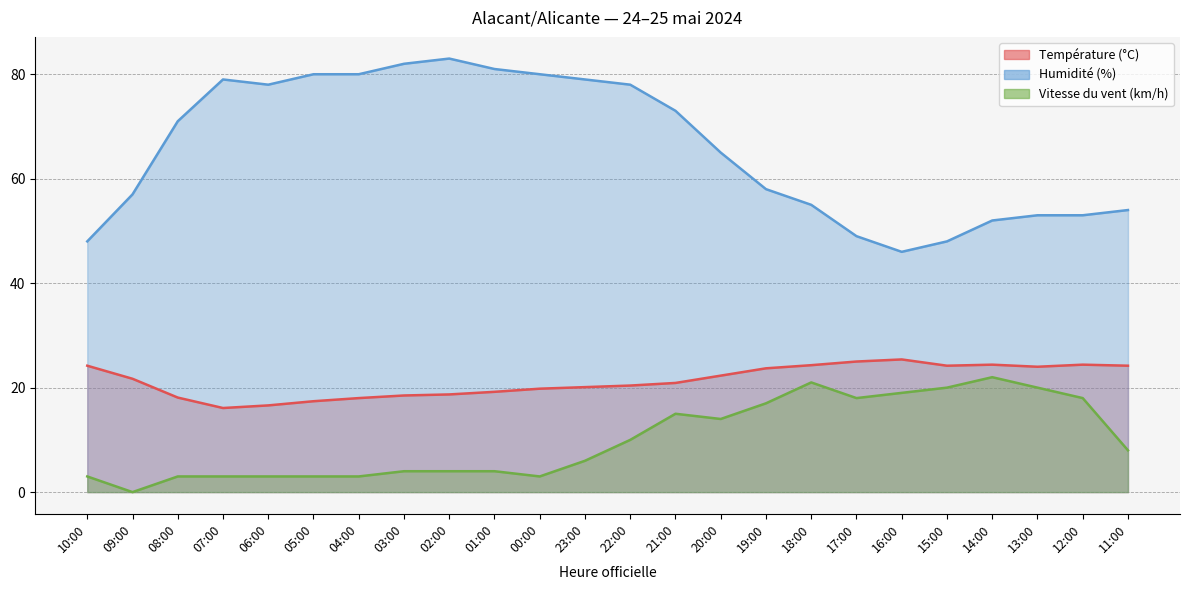

At which category is the sum across all series the highest?

21:00